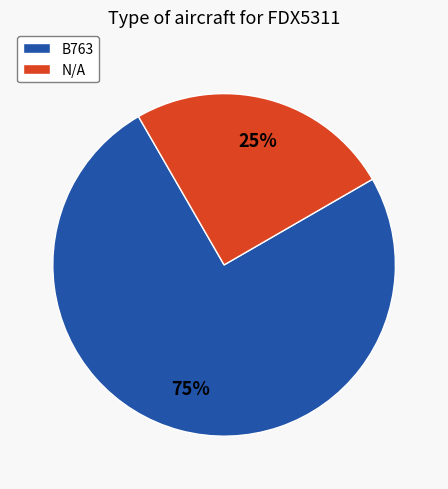

What is the largest slice in the pie chart?

B763